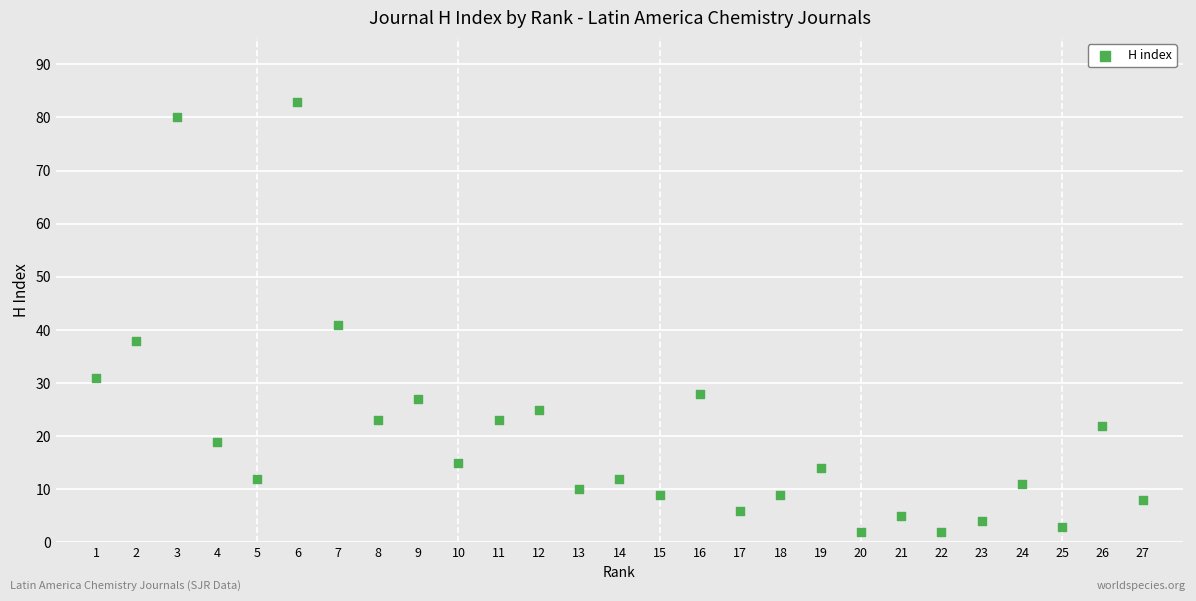

What is the range of Y values (max minus min)?

81